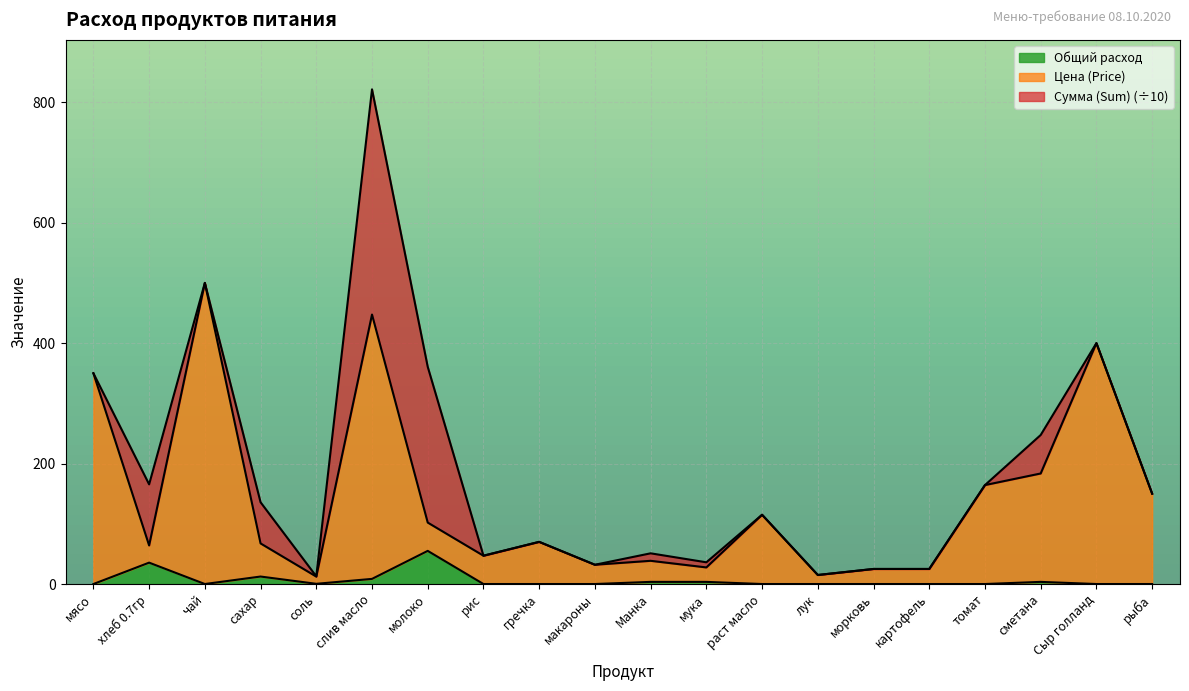

True or false: Общий расход has a value of 4.2 at сахар.

False